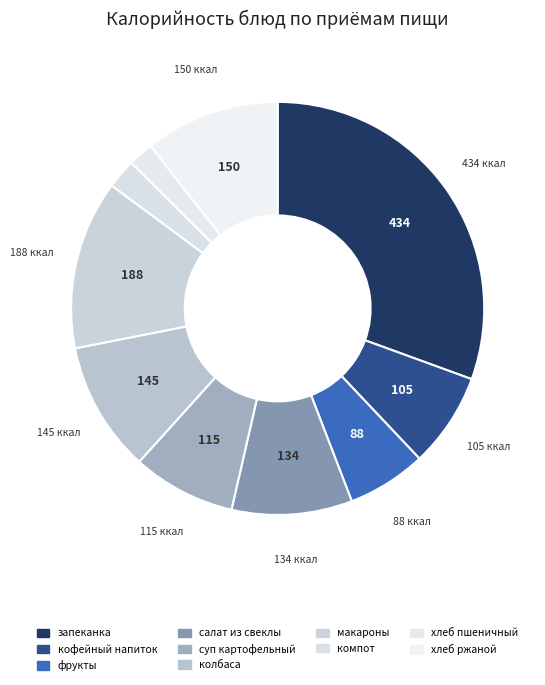

How many segments does this pie chart have?

10